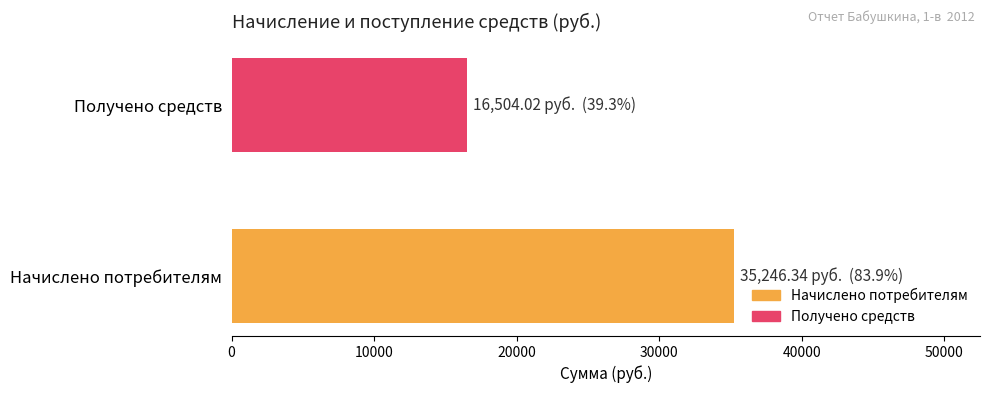

Which series has the widest spread of values?

Начислено потребителям